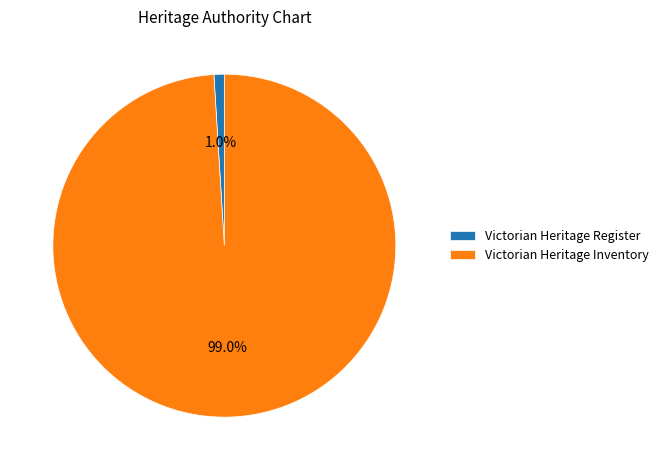

What percentage is the Victorian Heritage Register slice, to the nearest percent?

1%